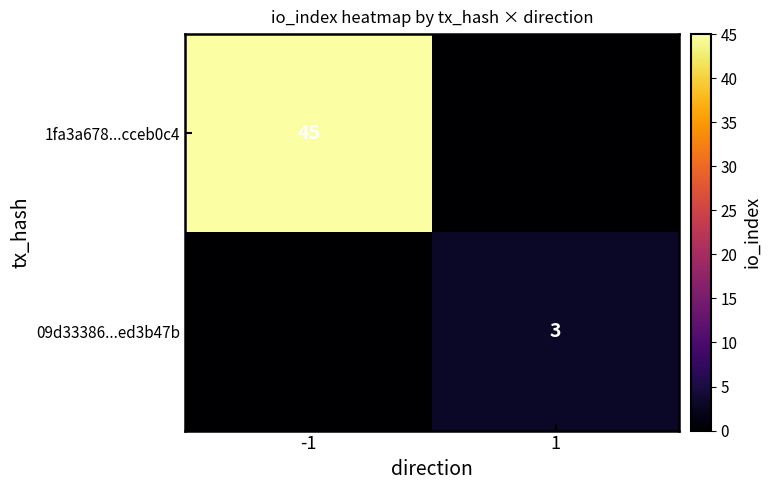

The value of 09d33386...ed3b47b at 1 is 3. True or false?

True